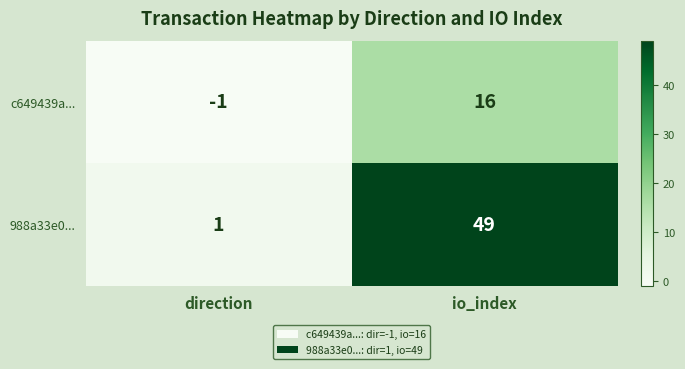

Rank the series by their maximum value, from highest to lowest.

988a33e0..., c649439a...